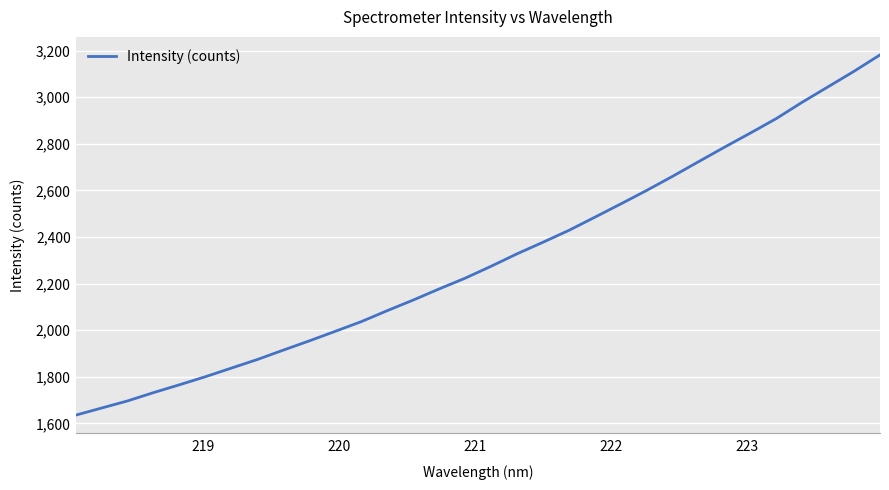

What is the minimum value shown in the chart?

1635.7